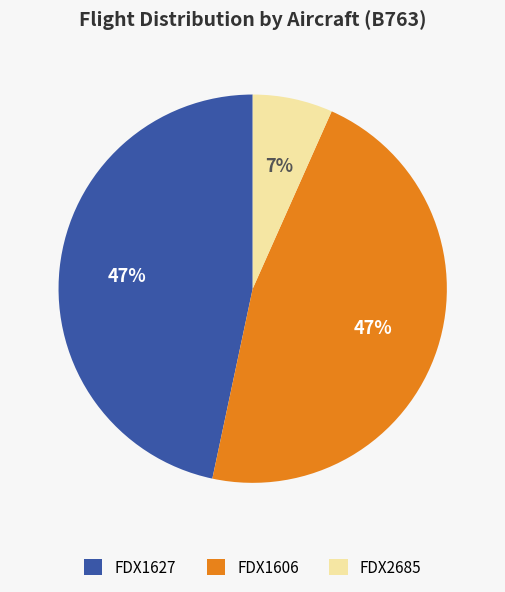

Combined, do FDX1606 and FDX2685 account for over 50%?

Yes